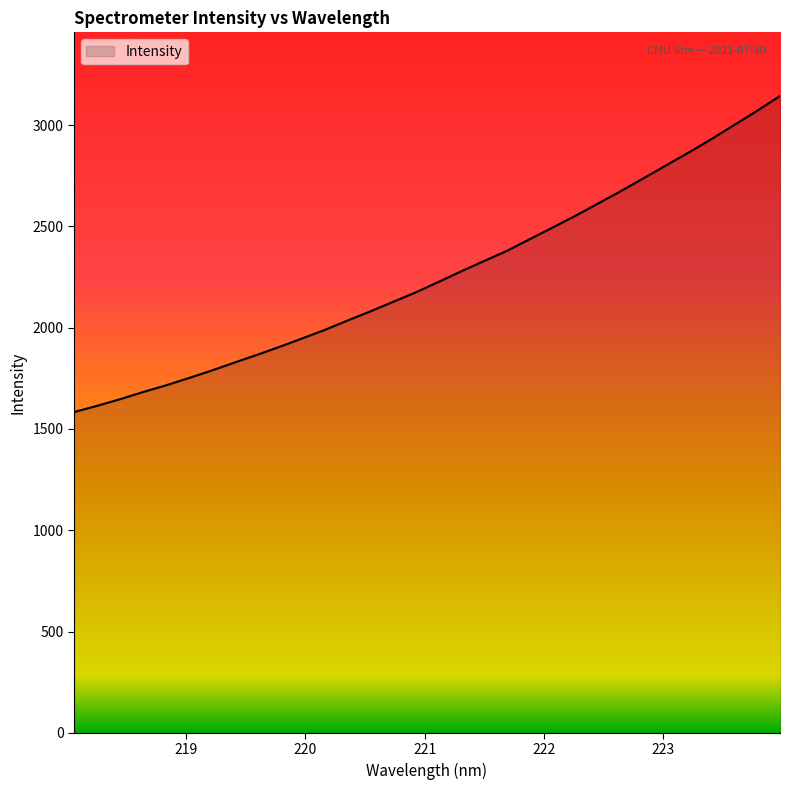

What is the greatest value displayed?

3143.1